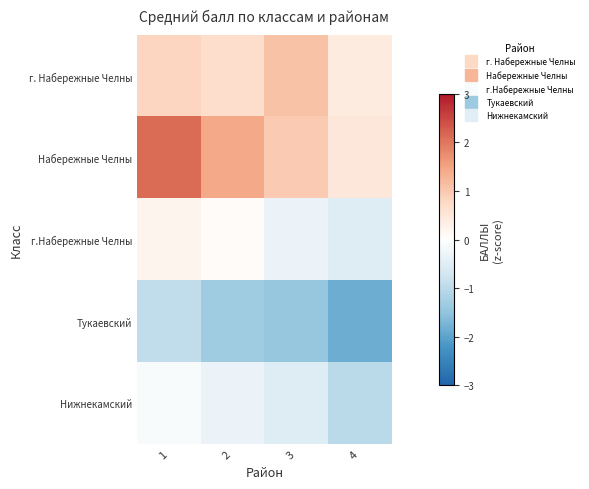

Rank the series at 2 from highest to lowest value.

Набережные Челны, г. Набережные Челны, г.Набережные Челны, Нижнекамский, Тукаевский